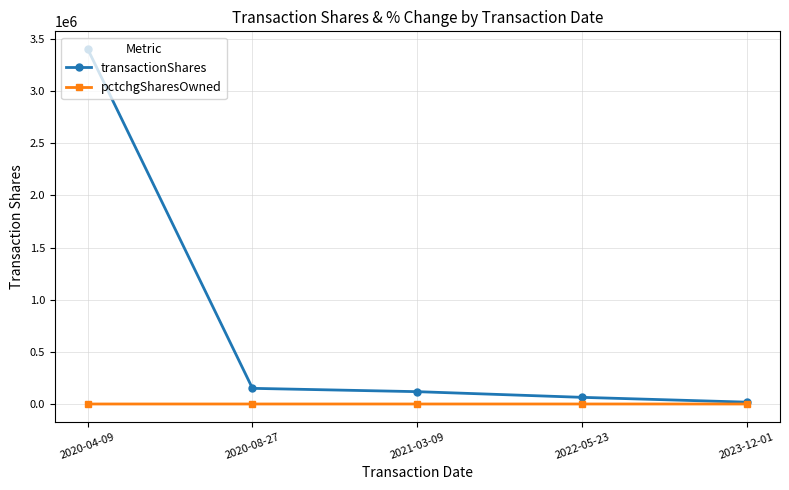

Which series changed the most between 2021-03-09 and 2023-12-01?

transactionShares